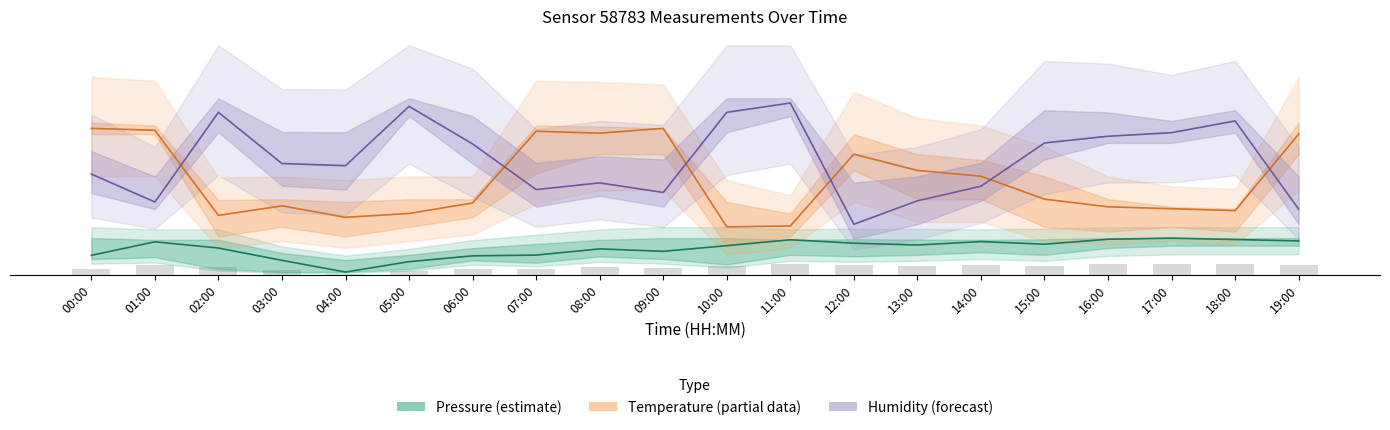

What is the maximum value for Pressure (estimate)?

0.8